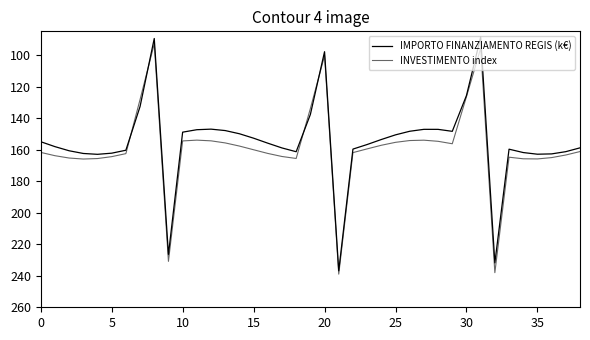

Does the chart have visible grid lines?

No